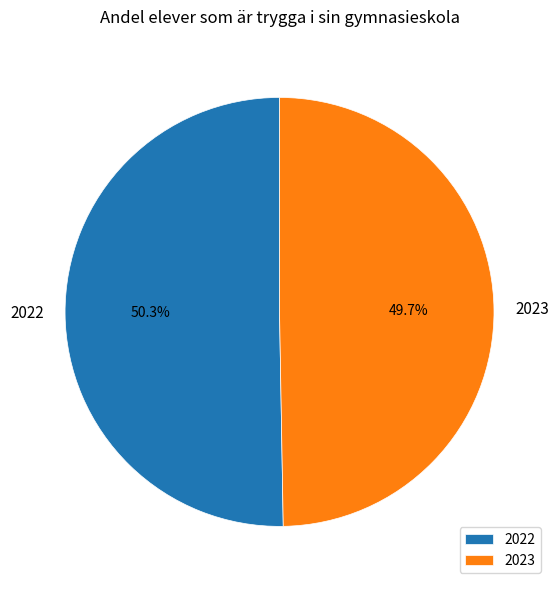

True or false: 2023 accounts for 50% of the total.

True